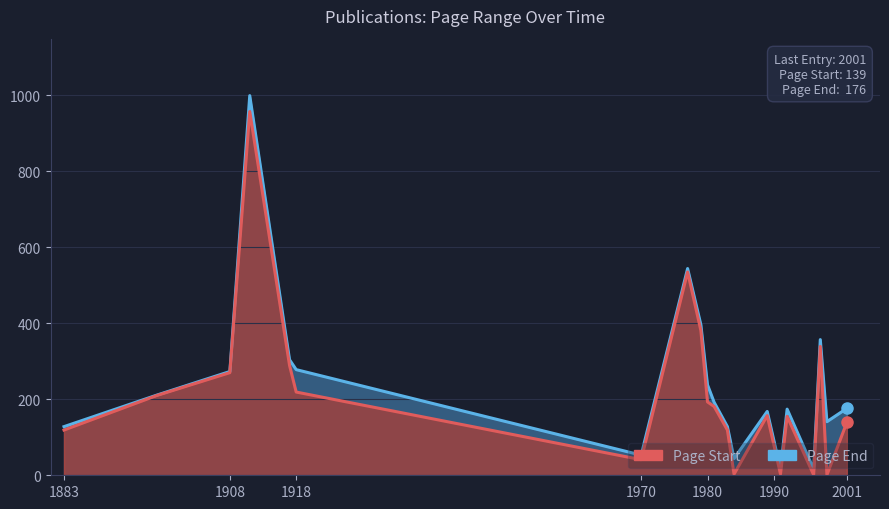

At which label does Page Start reach its peak?

1911